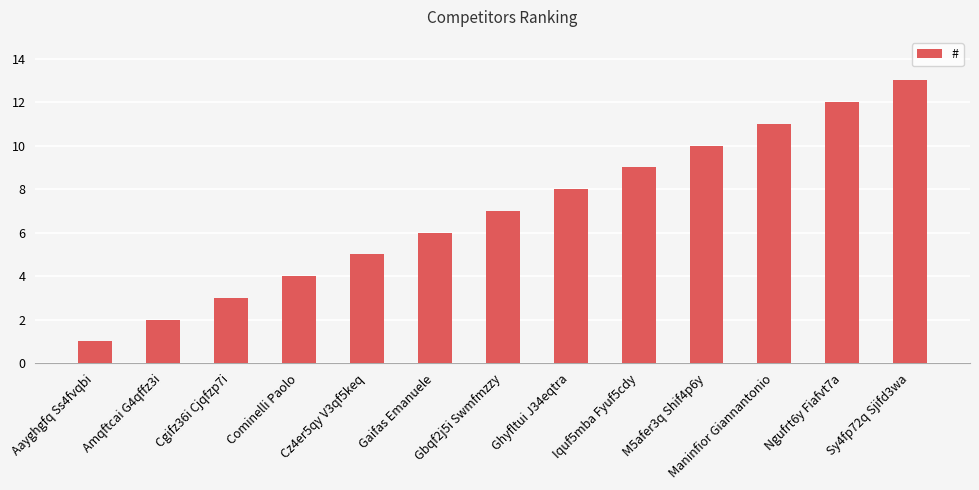

Reading right to left, transcribe all the data shown in this chart.

13	12	11	10	9	8	7	6	5	4	3	2	1